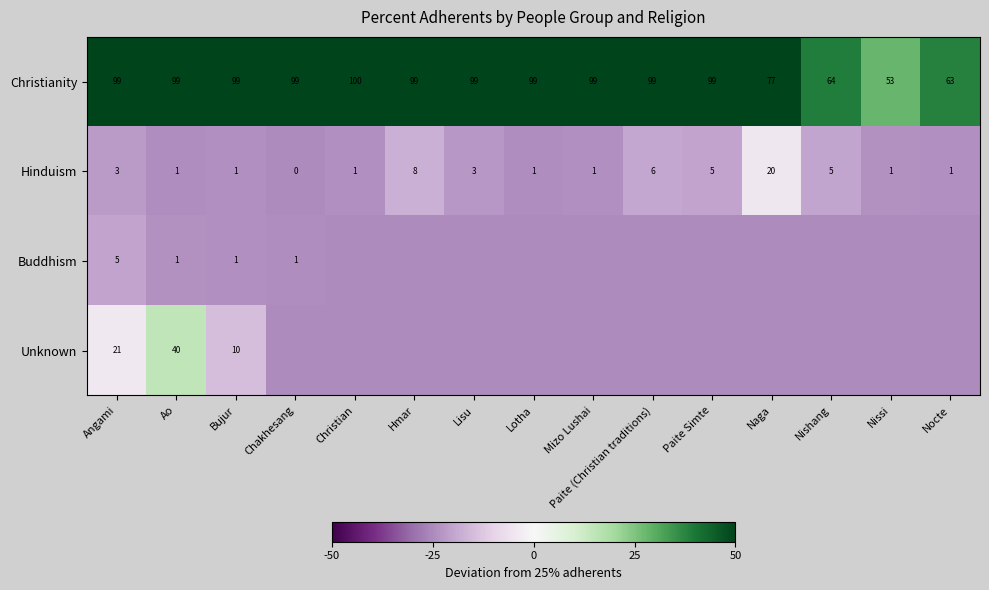

What is the average value of the Hinduism series?

4